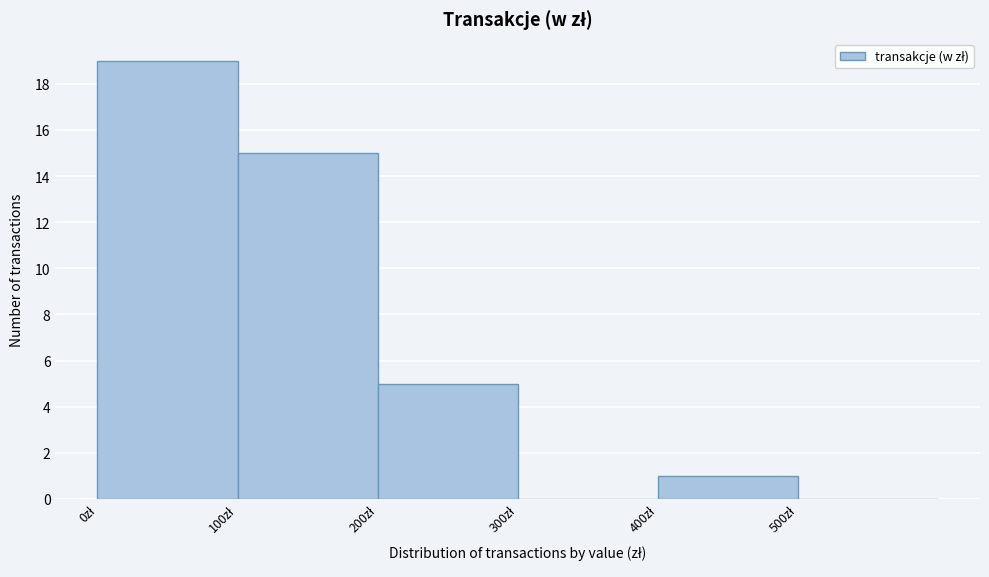

Over which range of the x-axis is the bar tallest?

0 to 100